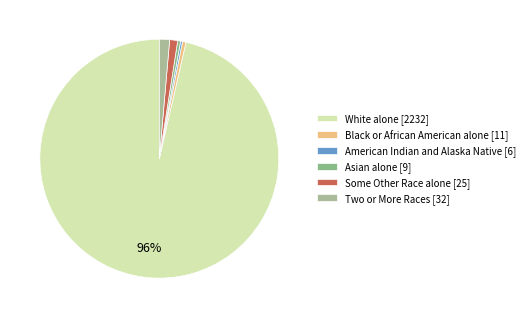

Is there any slice that represents more than half of the pie?

Yes